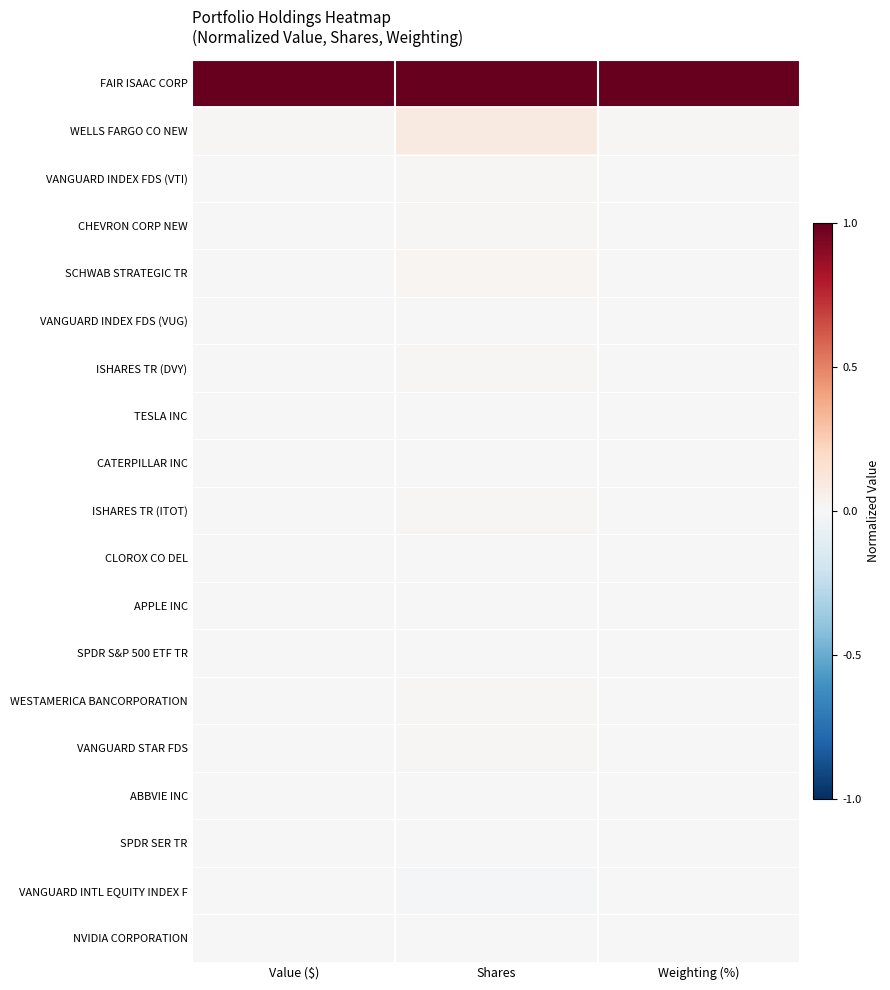

What is the greatest value displayed?

1.0